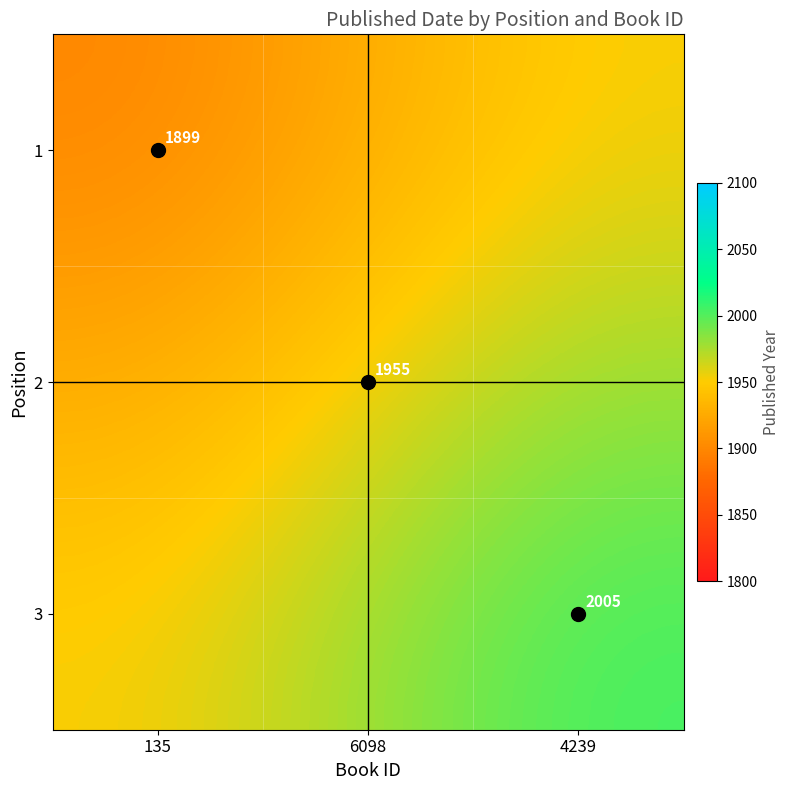

Between 4239 and 6098, which is larger?

4239